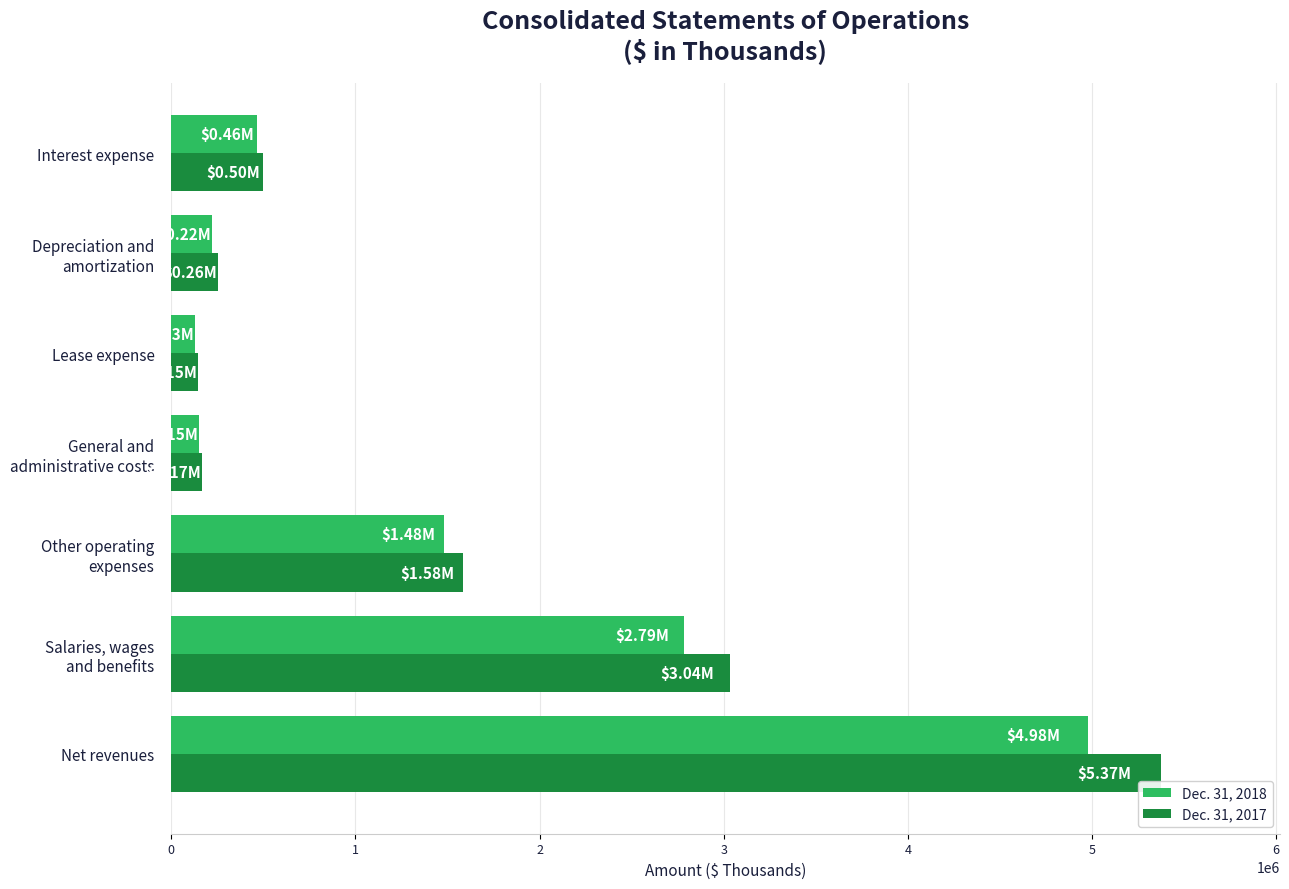

List the series in order of their peak value, highest first.

Dec. 31, 2017, Dec. 31, 2018